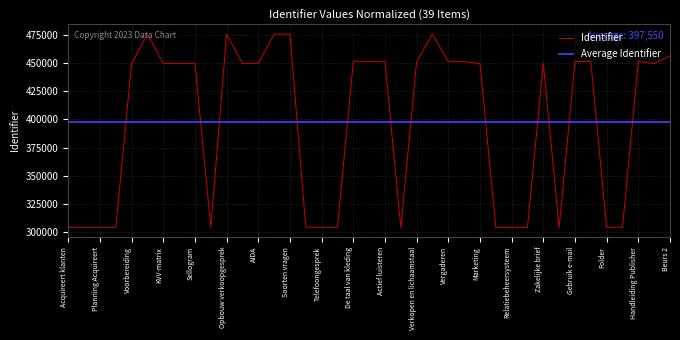

What is the change in value from Soorten vragen to Brochure?

-170957